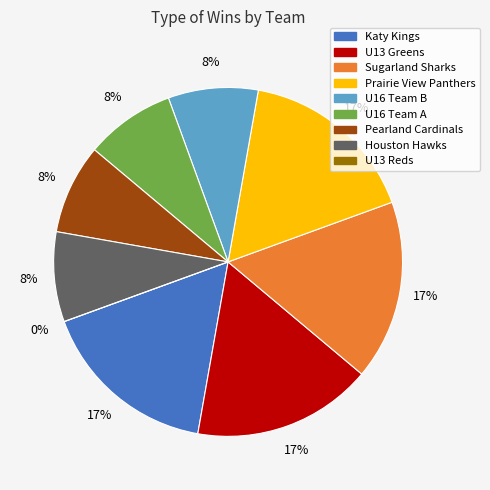

To the nearest percent, what is the average slice percentage?

11%